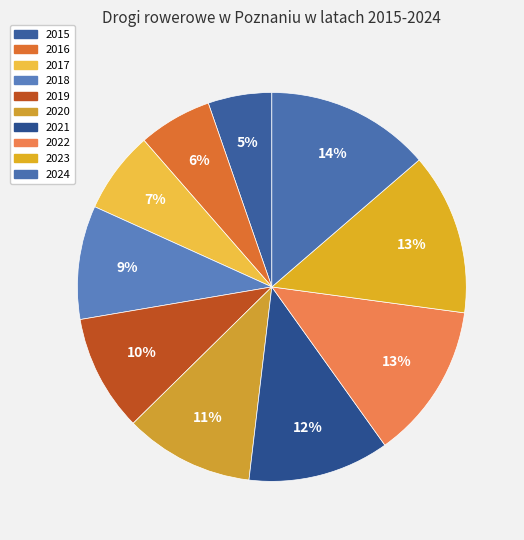

To the nearest percent, what is the average slice percentage?

10%